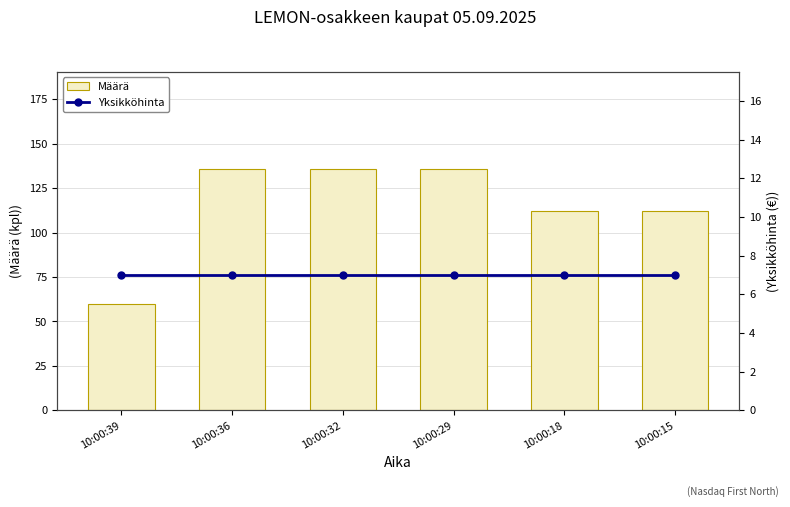

At which category is the sum across all series the highest?

10:00:36